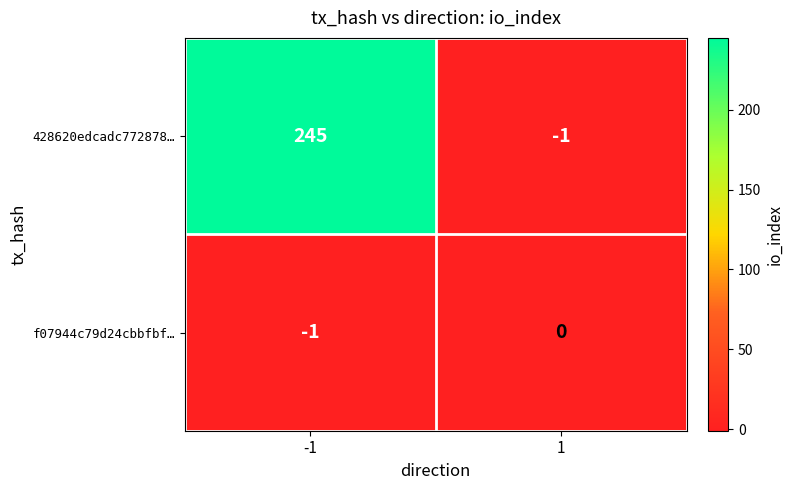

Between -1 and 1, which series saw the biggest shift?

428620edcadc772878…